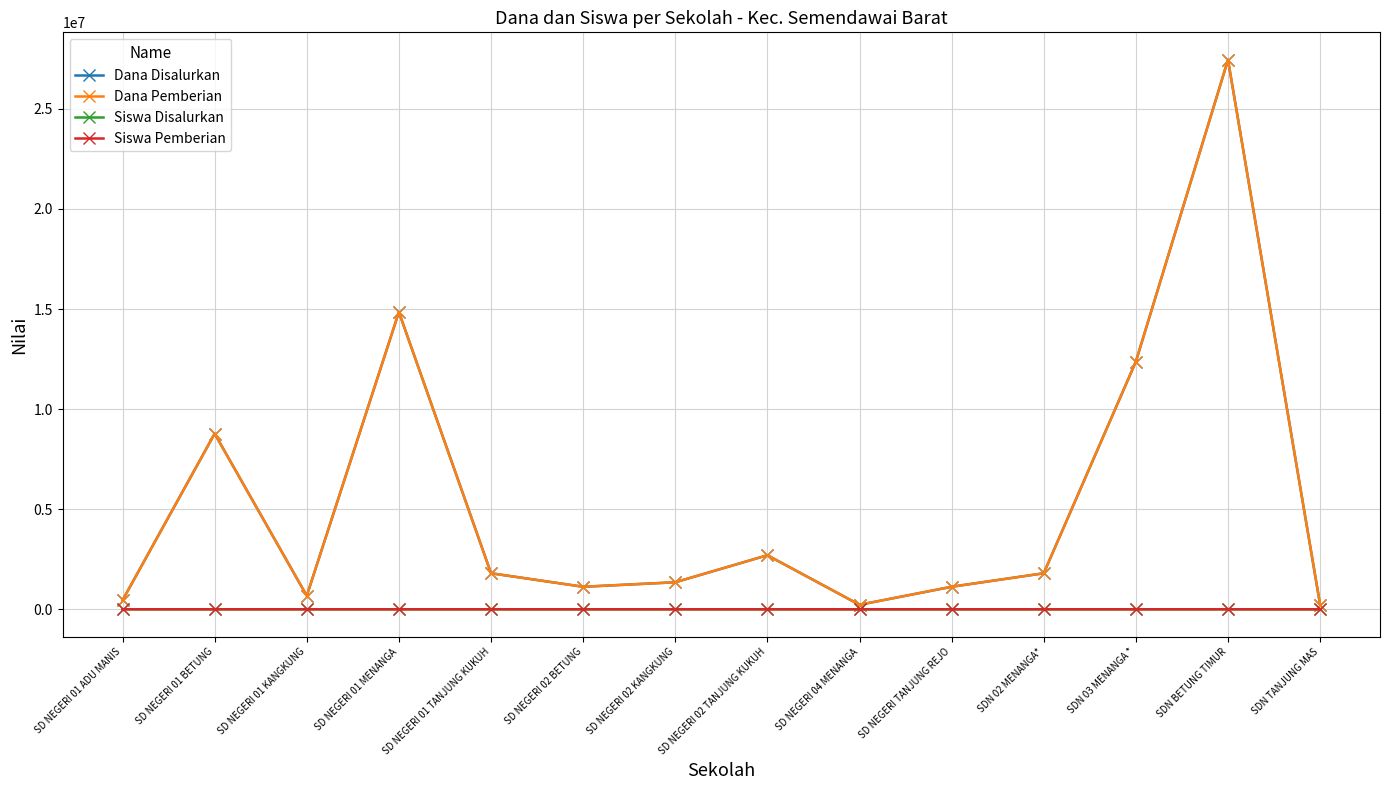

Does the chart have visible grid lines?

Yes